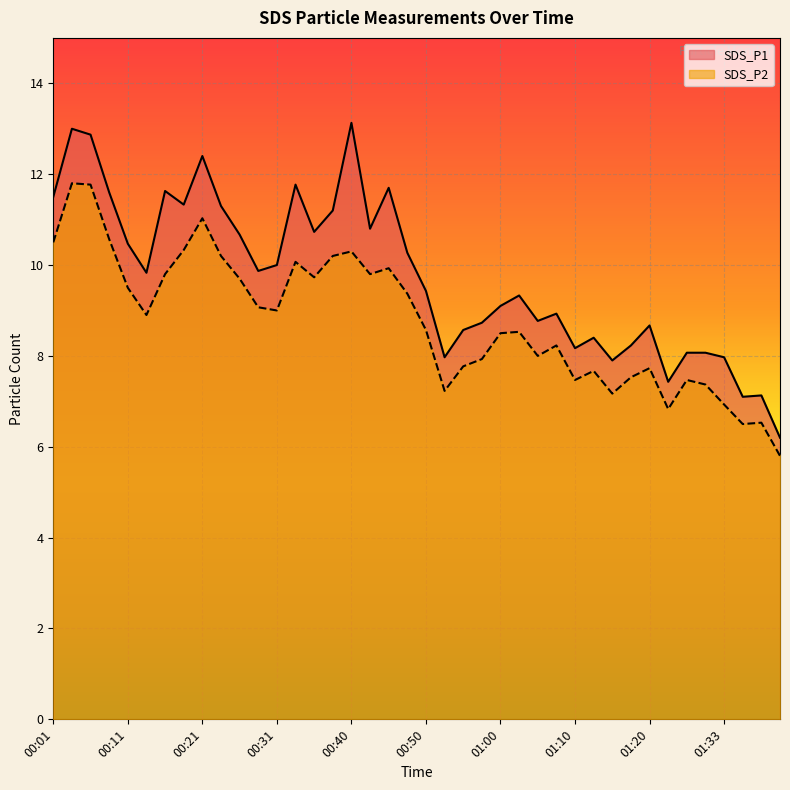

What is the total value across all series at 00:35?

20.5